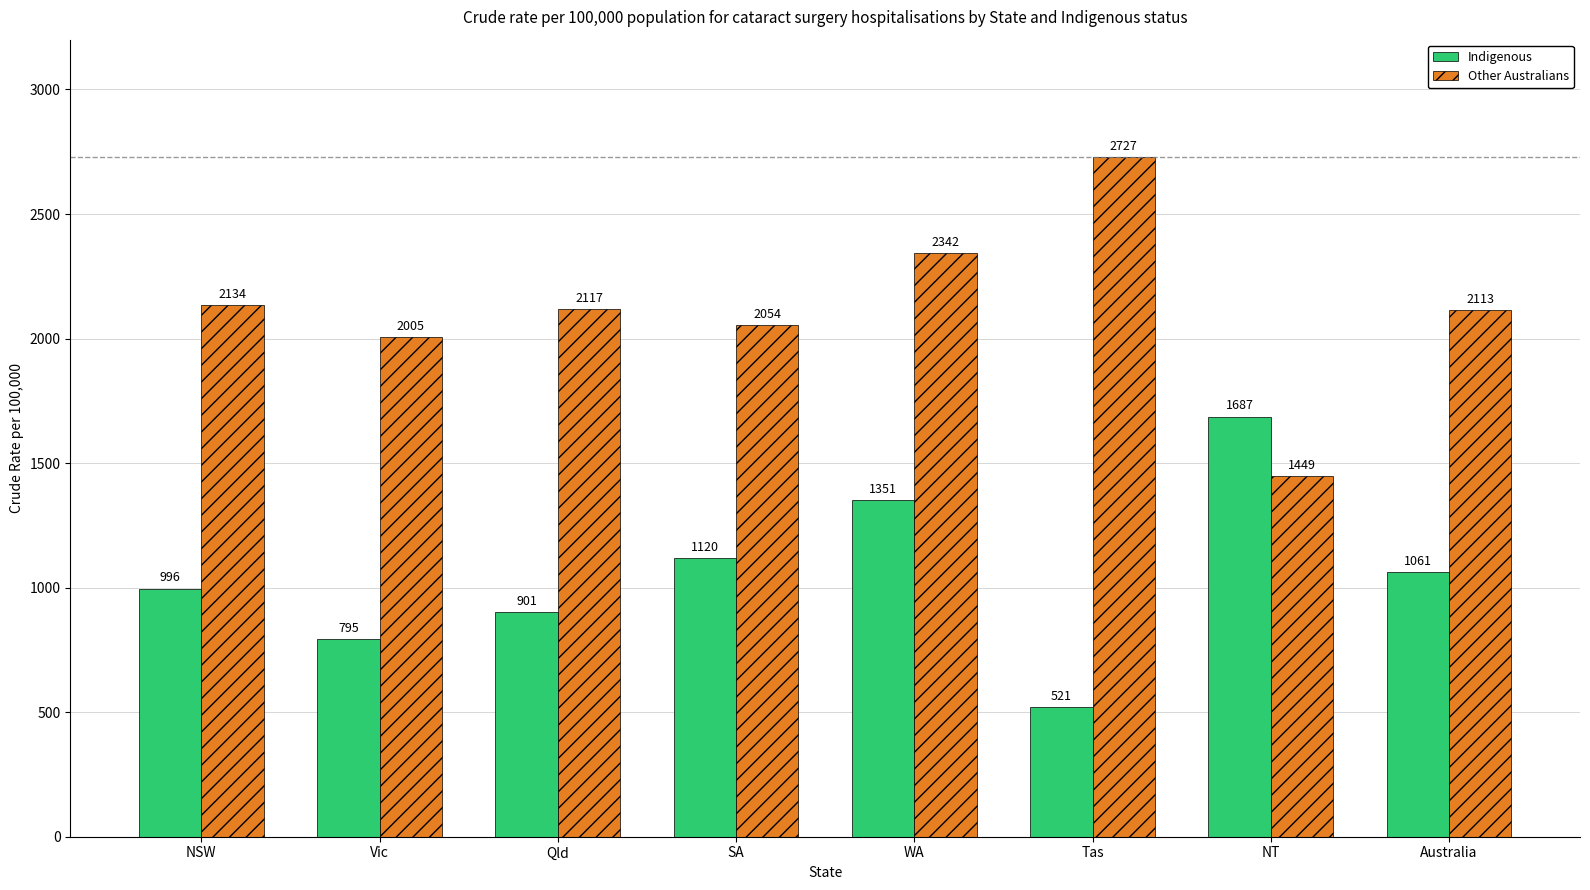

How many data points in Indigenous are less than 1061?

4